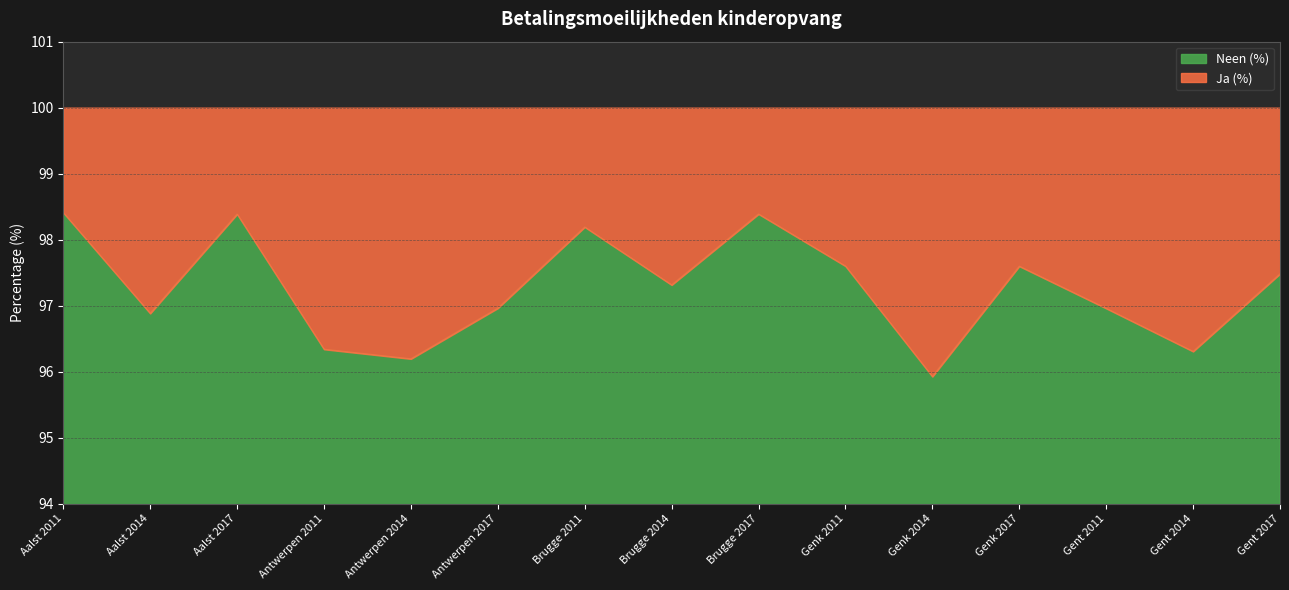

Reading left to right, what are all the values shown in this chart?

Neen (%): 98.4	96.9	98.4	96.3	96.2	97.0	98.2	97.3	98.4	97.6	95.9	97.6	97.0	96.3	97.5
Ja (%): 1.6	3.1	1.6	3.7	3.8	3.0	1.8	2.7	1.6	2.4	4.1	2.4	3.0	3.7	2.5